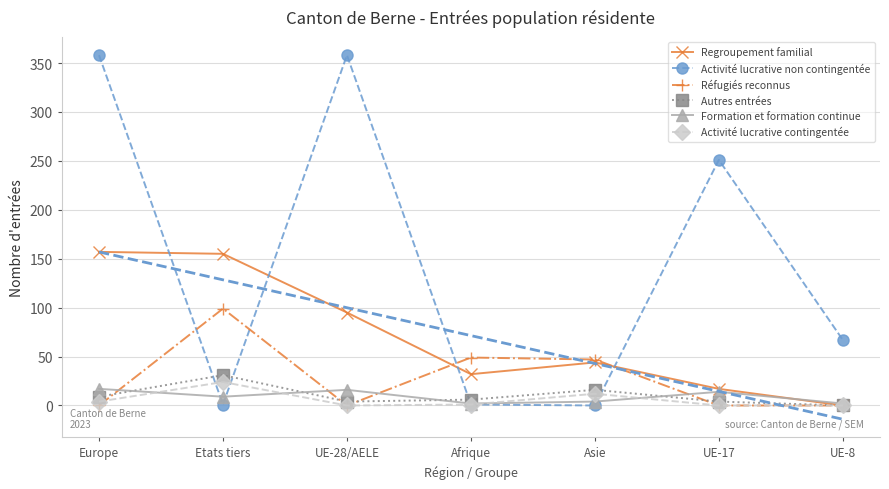

Reading left to right, list all the values displayed in this chart.

Regroupement familial: Europe=157	Etats tiers=155	UE-28/AELE=95	Afrique=32	Asie=44	UE-17=17	UE-8=0
Activité lucrative non contingentée: Europe=358	Etats tiers=1	UE-28/AELE=358	Afrique=1	Asie=0	UE-17=251	UE-8=67
Réfugiés reconnus: Europe=0	Etats tiers=99	UE-28/AELE=0	Afrique=49	Asie=47	UE-17=0	UE-8=0
Autres entrées: Europe=9	Etats tiers=31	UE-28/AELE=4	Afrique=6	Asie=16	UE-17=4	UE-8=0
Formation et formation continue: Europe=17	Etats tiers=9	UE-28/AELE=16	Afrique=2	Asie=4	UE-17=14	UE-8=2
Activité lucrative contingentée: Europe=4	Etats tiers=24	UE-28/AELE=0	Afrique=1	Asie=12	UE-17=0	UE-8=0